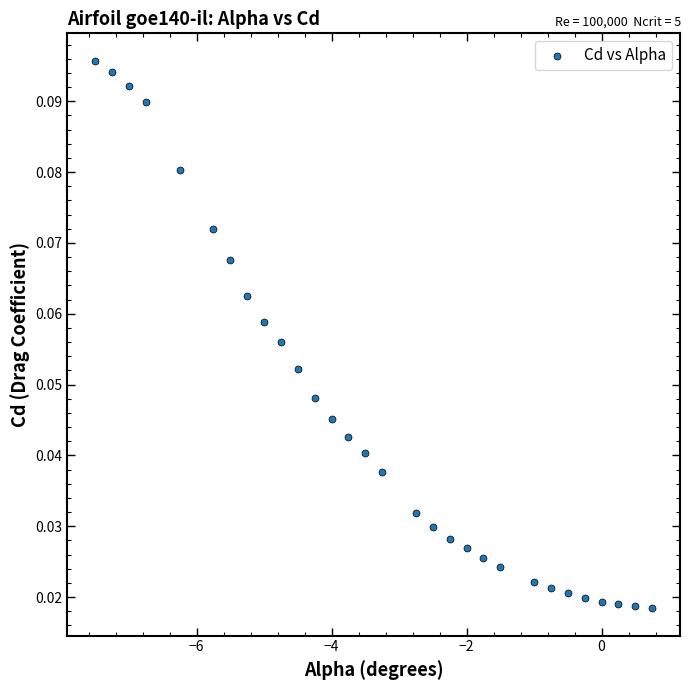

What is the range of X values (max minus min)?

8.2